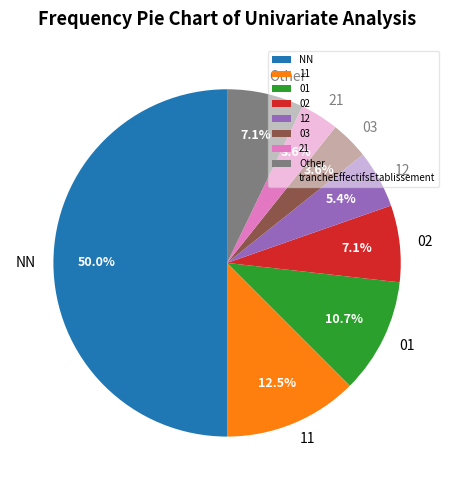

How many slices are in this pie chart?

8